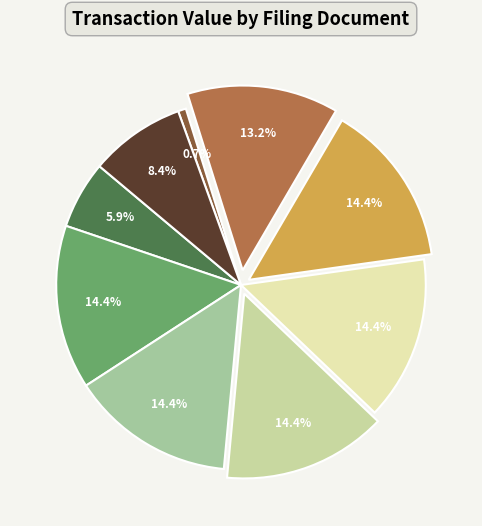

How many segments does this pie chart have?

9